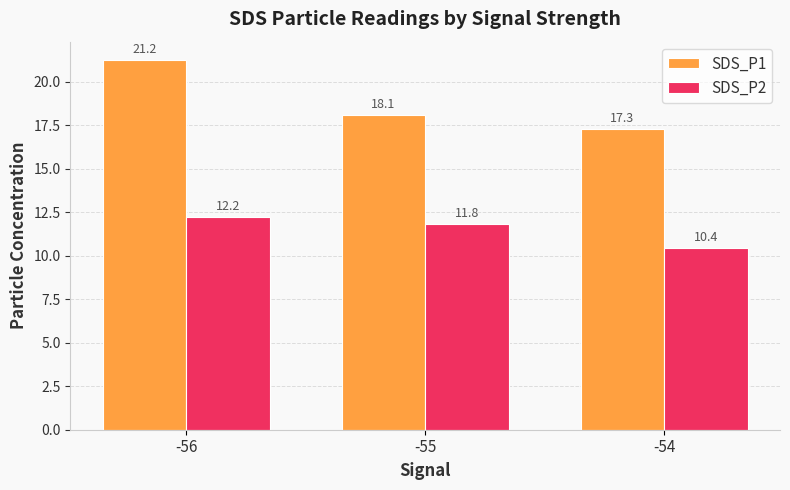

What is the average value of the SDS_P2 series?

11.5